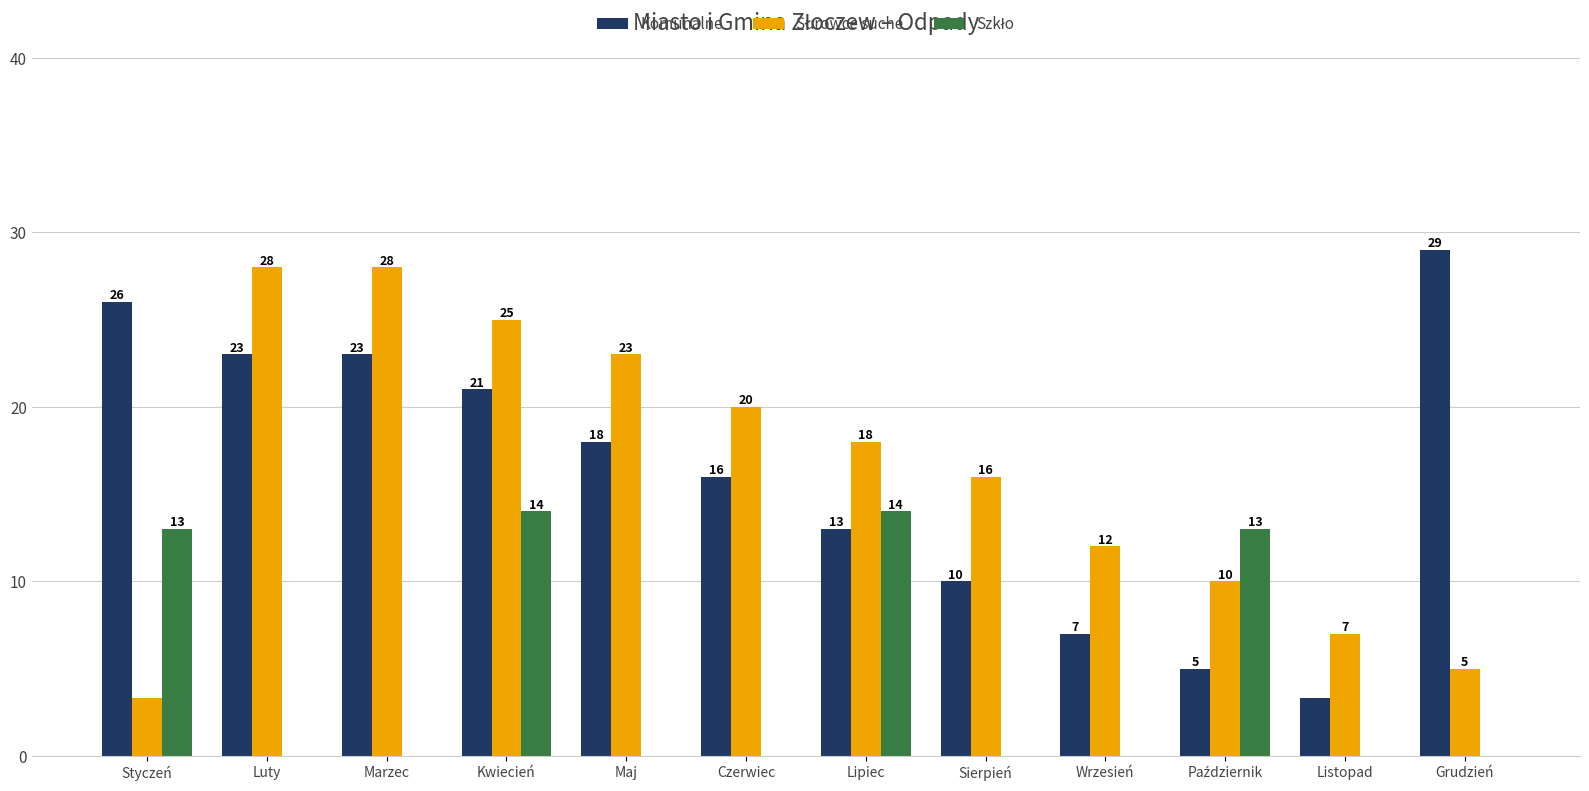

Where does the Surowce suche series first go above 18?

Luty